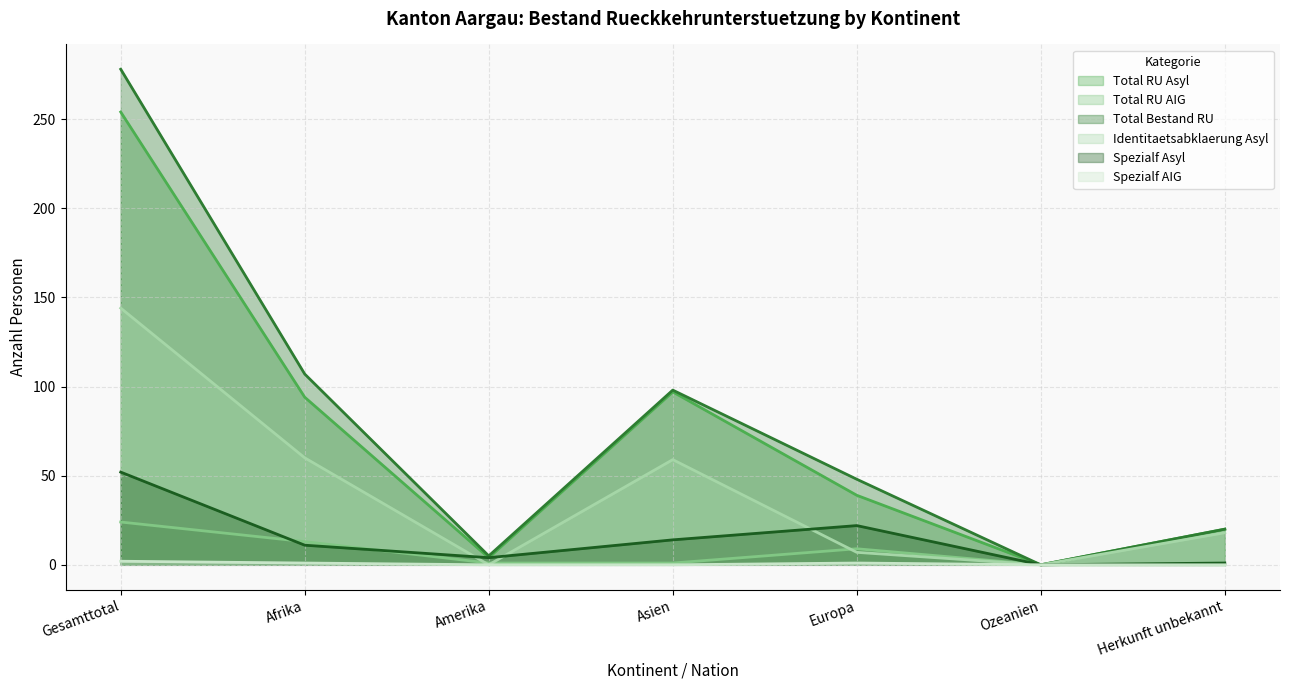

How many data points in Total Bestand RU are above 48?

3